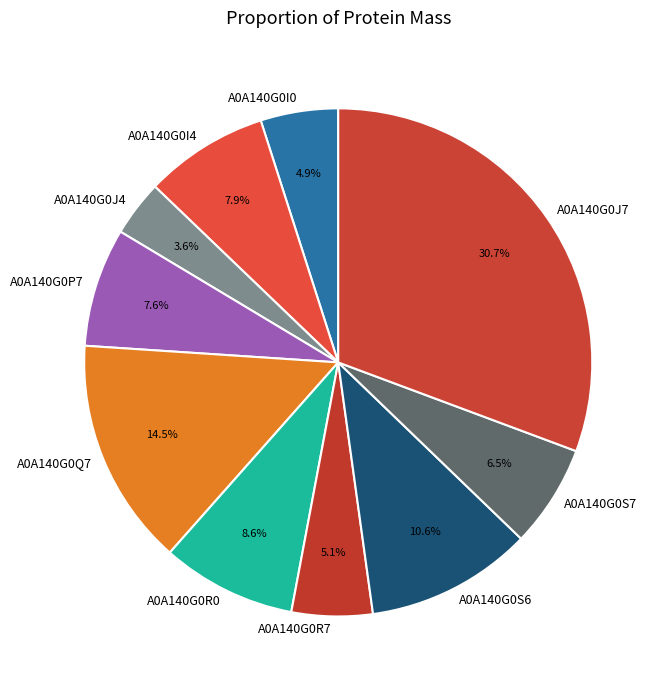

Which has a higher value, A0A140G0I4 or A0A140G0J7?

A0A140G0J7